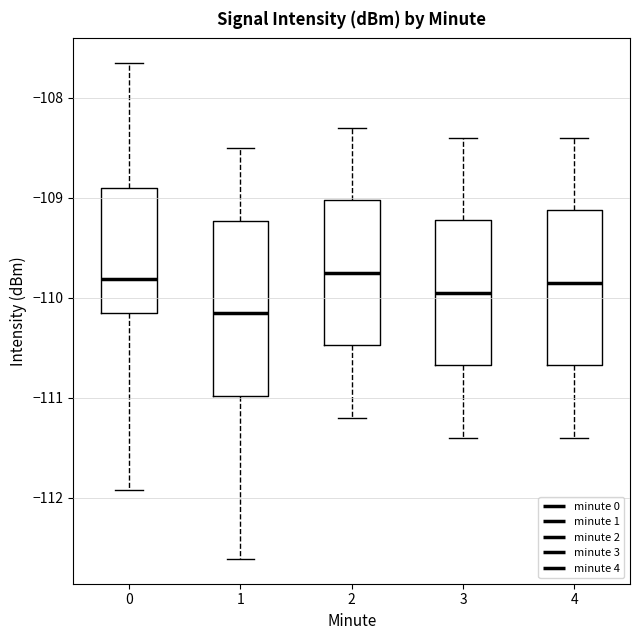

Comparing the boxes themselves (not the whiskers), which one is the tallest?

1